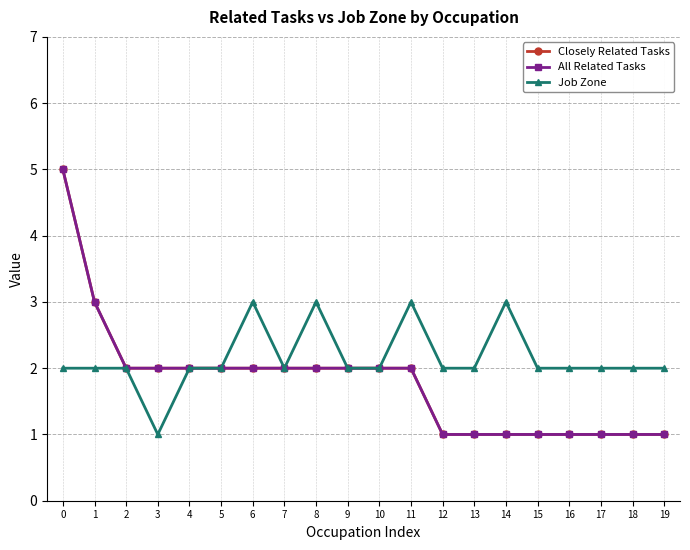

Is this an area chart (filled region under the line)?

No